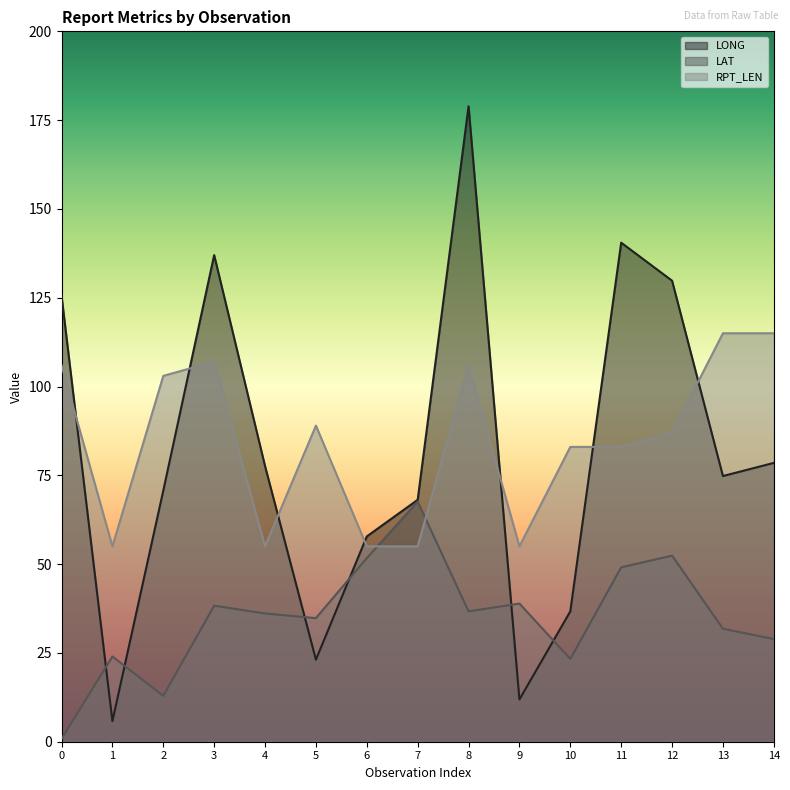

How many intersections are there between RPT_LEN and LAT?

2